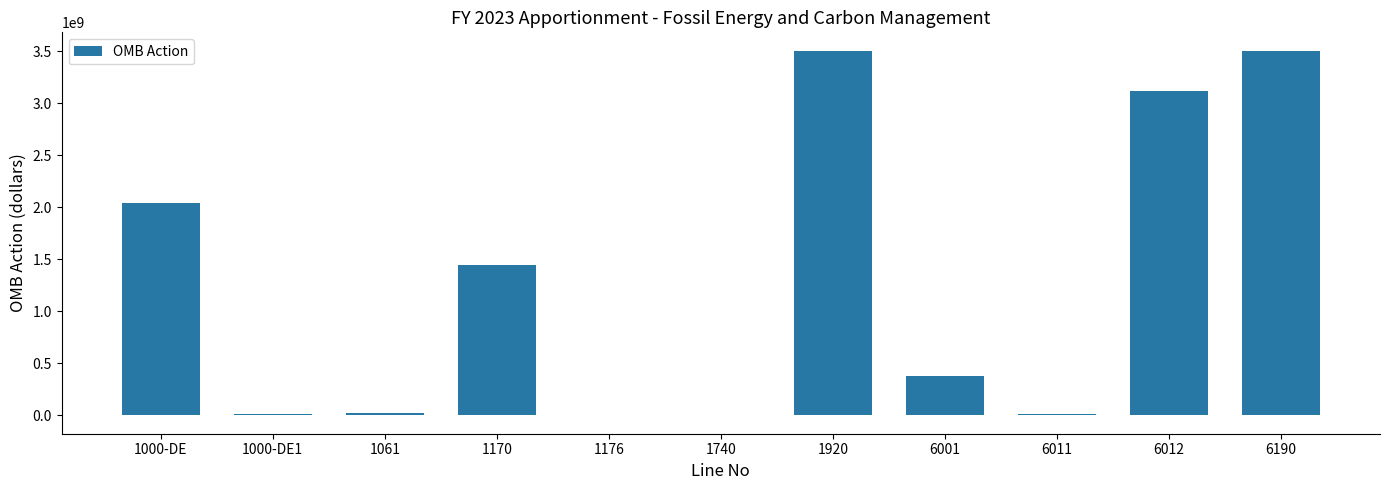

What is the change in value from 1920 to 6001?

-3132173110